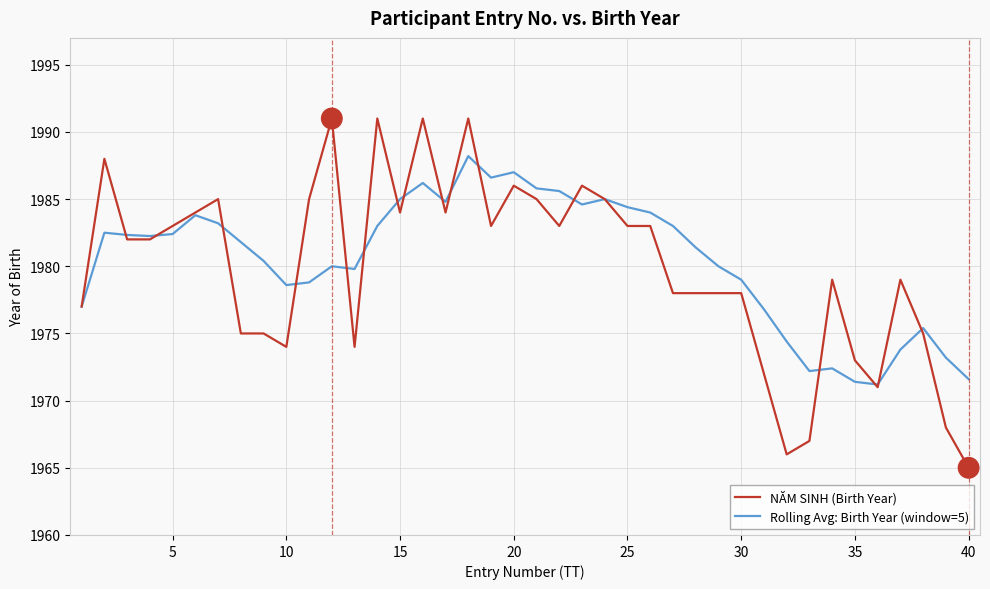

True or false: NĂM SINH (Birth Year) and Rolling Avg: Birth Year (window=5) cross at least once.

True